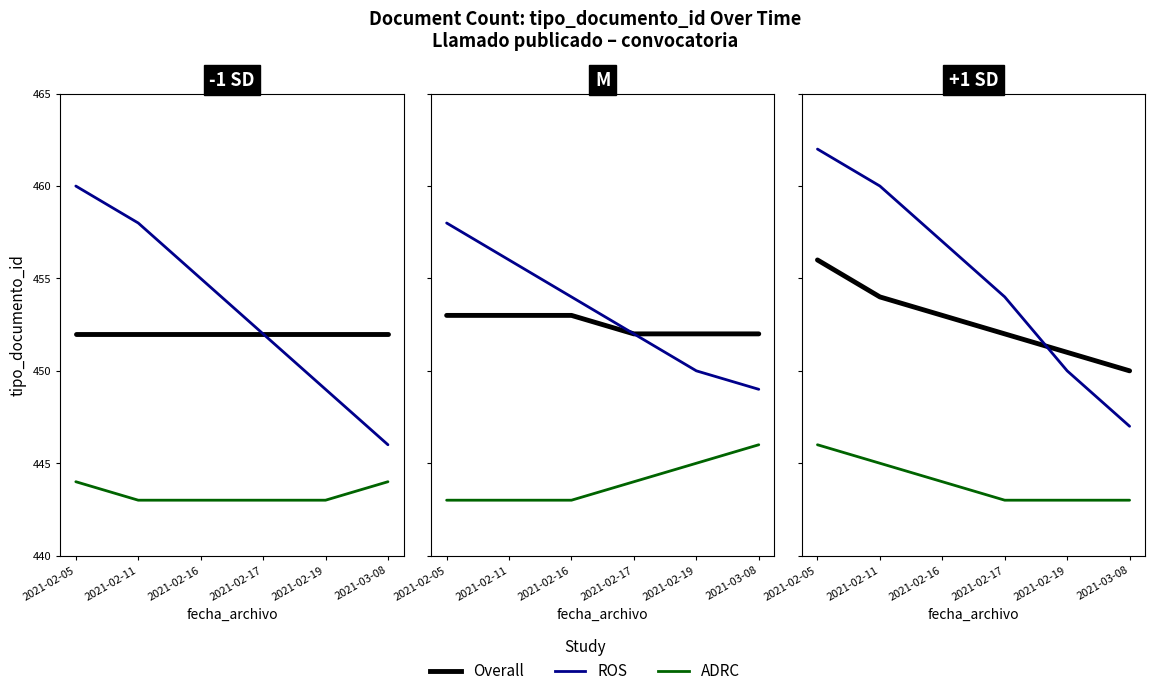

Between 2021-02-05 and 2021-02-17, which series saw the biggest shift?

ROS